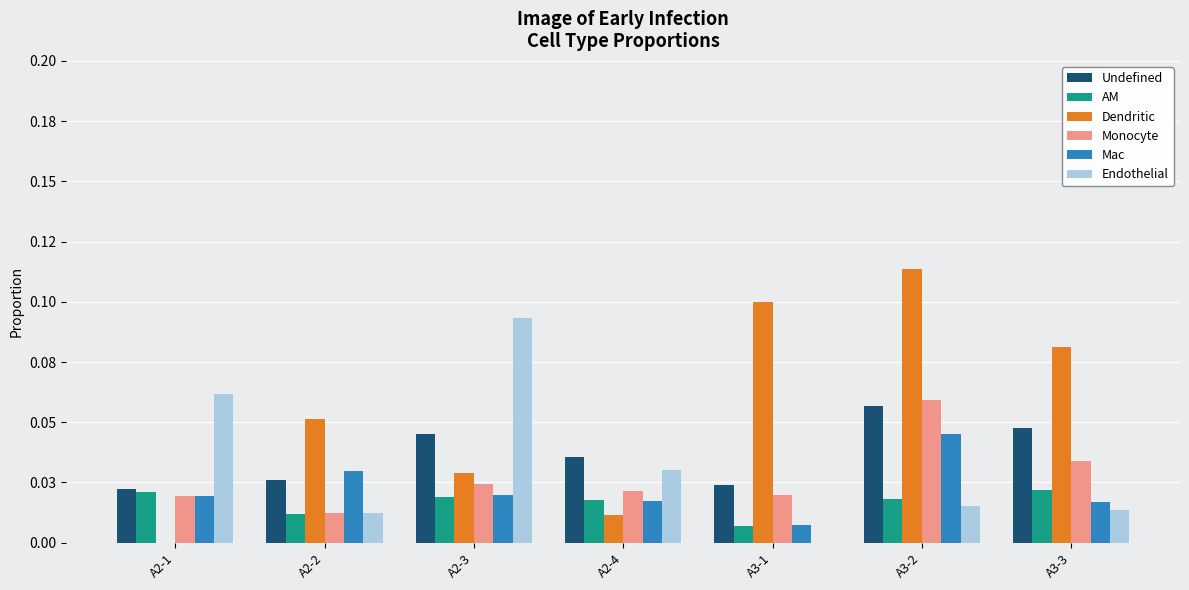

Between A2-1 and A3-3, which series saw the biggest shift?

Dendritic